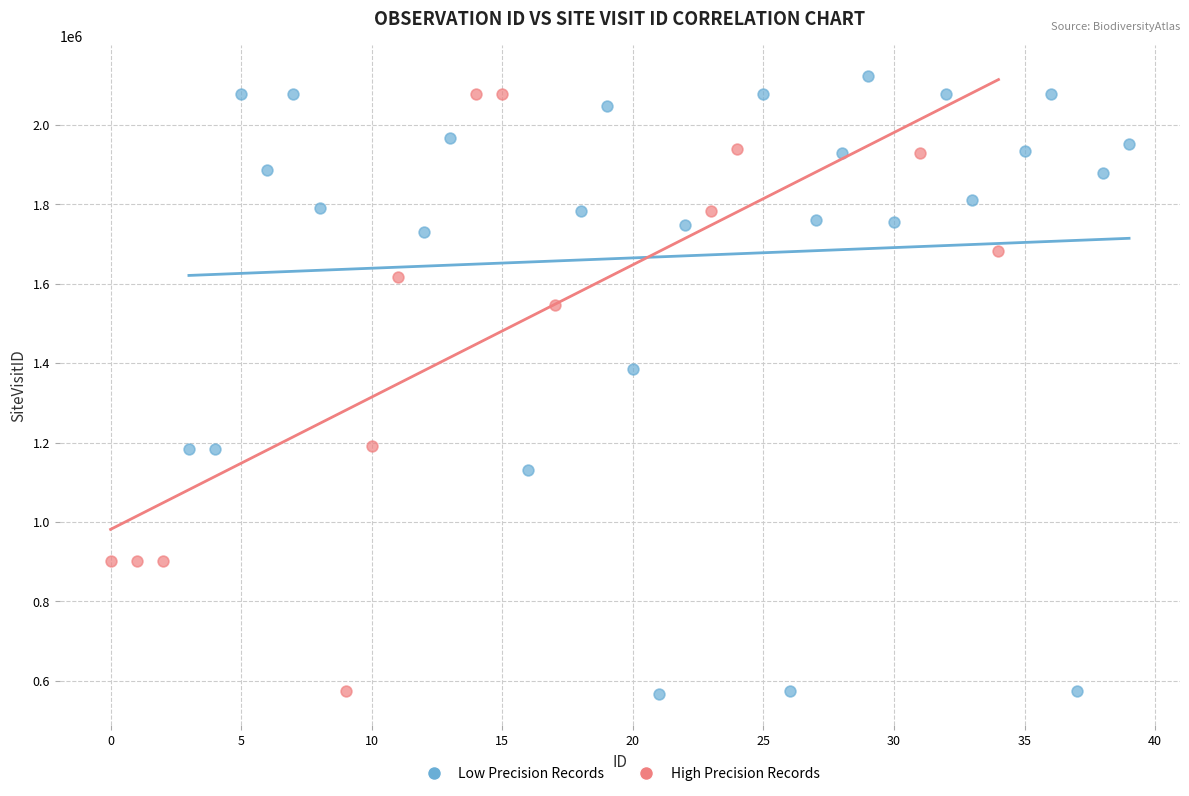

What are all the series names shown in the legend?

Low Precision Records, High Precision Records